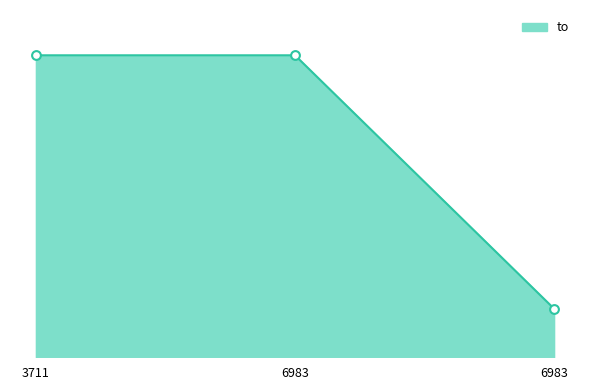

Between 6983 and 3711, which is larger?

3711